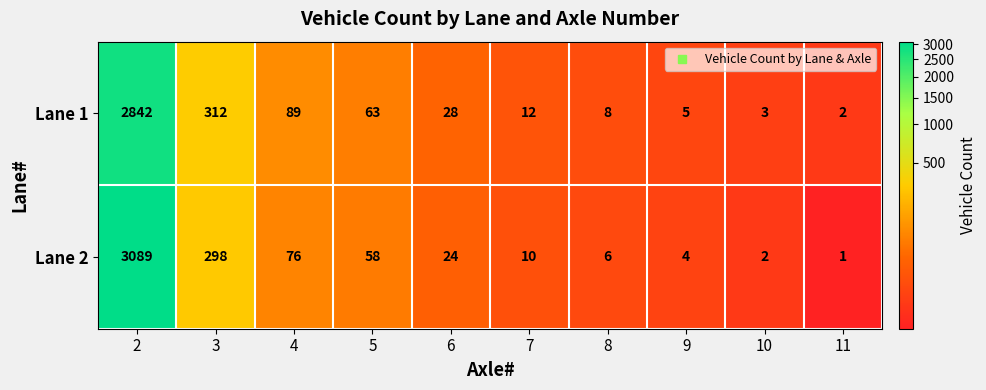

At how many categories does at least one series exceed 2285?

1